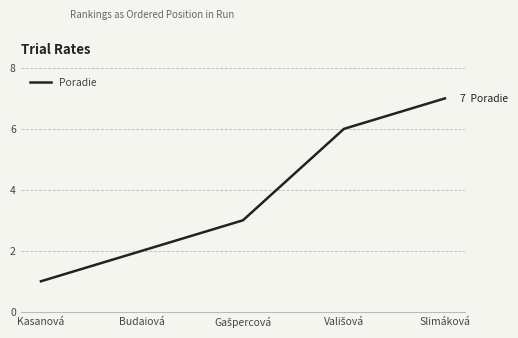

What is the sum of all values?

19